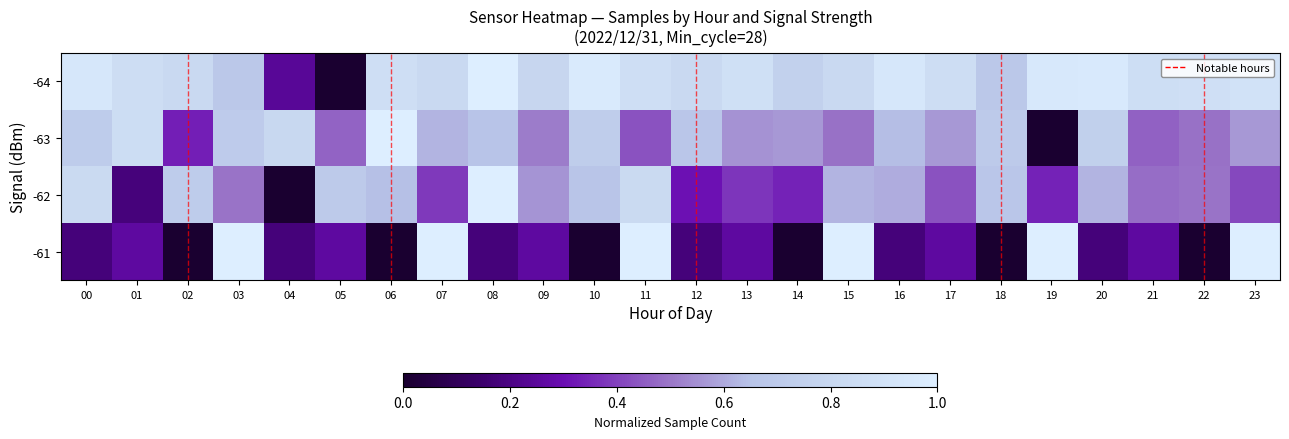

Reading right to left, what are all the values shown in this chart?

-64: 23=0.9	22=0.9	21=0.9	20=1.0	19=0.9	18=0.7	17=0.9	16=0.9	15=0.8	14=0.8	13=0.9	12=0.8	11=0.9	10=1.0	09=0.8	08=1.0	07=0.8	06=0.9	05=0.0	04=0.2	03=0.7	02=0.8	01=0.9	00=0.9
-63: 23=0.6	22=0.5	21=0.5	20=0.7	19=0.0	18=0.7	17=0.6	16=0.6	15=0.5	14=0.6	13=0.6	12=0.7	11=0.4	10=0.7	09=0.5	08=0.7	07=0.6	06=1.0	05=0.5	04=0.8	03=0.7	02=0.3	01=0.8	00=0.7
-62: 23=0.4	22=0.5	21=0.5	20=0.6	19=0.3	18=0.7	17=0.4	16=0.6	15=0.6	14=0.3	13=0.4	12=0.3	11=0.8	10=0.7	09=0.6	08=1.0	07=0.4	06=0.6	05=0.7	04=0.0	03=0.5	02=0.7	01=0.2	00=0.8
-61: 23=1.0	22=0.0	21=0.3	20=0.2	19=1.0	18=0.0	17=0.3	16=0.2	15=1.0	14=0.0	13=0.3	12=0.2	11=1.0	10=0.0	09=0.3	08=0.2	07=1.0	06=0.0	05=0.3	04=0.2	03=1.0	02=0.0	01=0.3	00=0.2